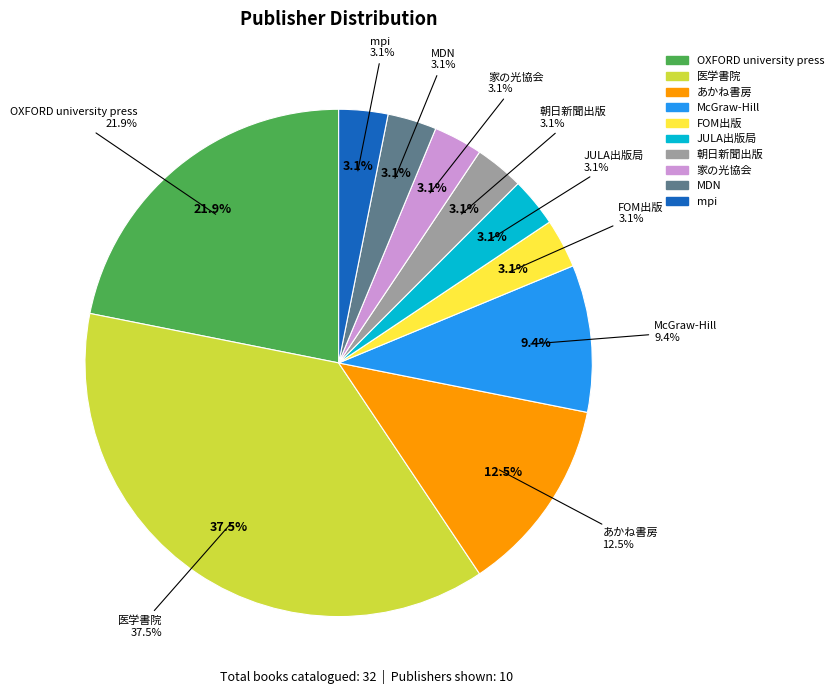

To the nearest percent, what portion does 朝日新聞出版 represent?

3%